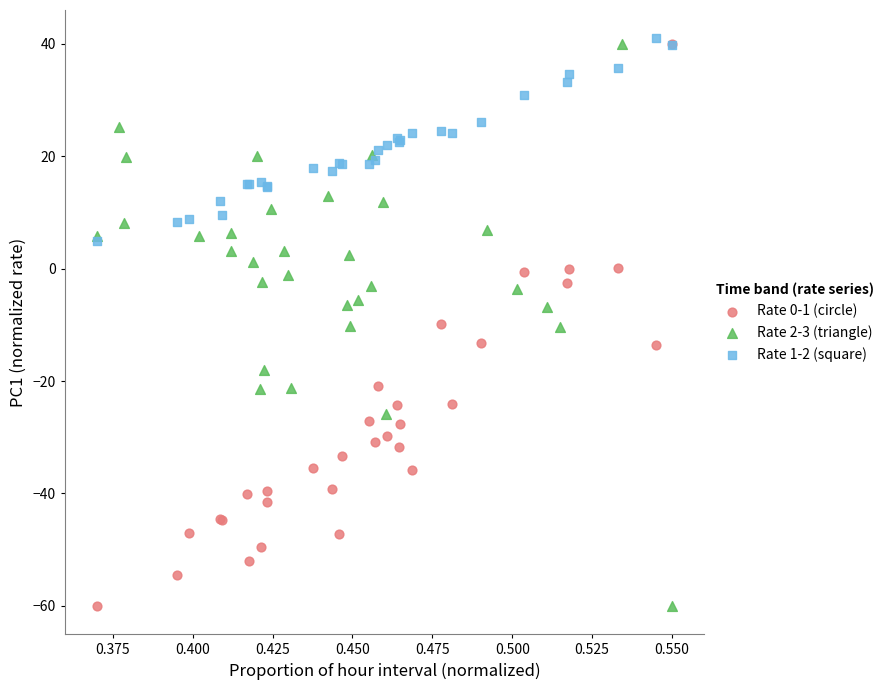

Which series reaches the maximum Y coordinate?

Rate 1-2 (square)